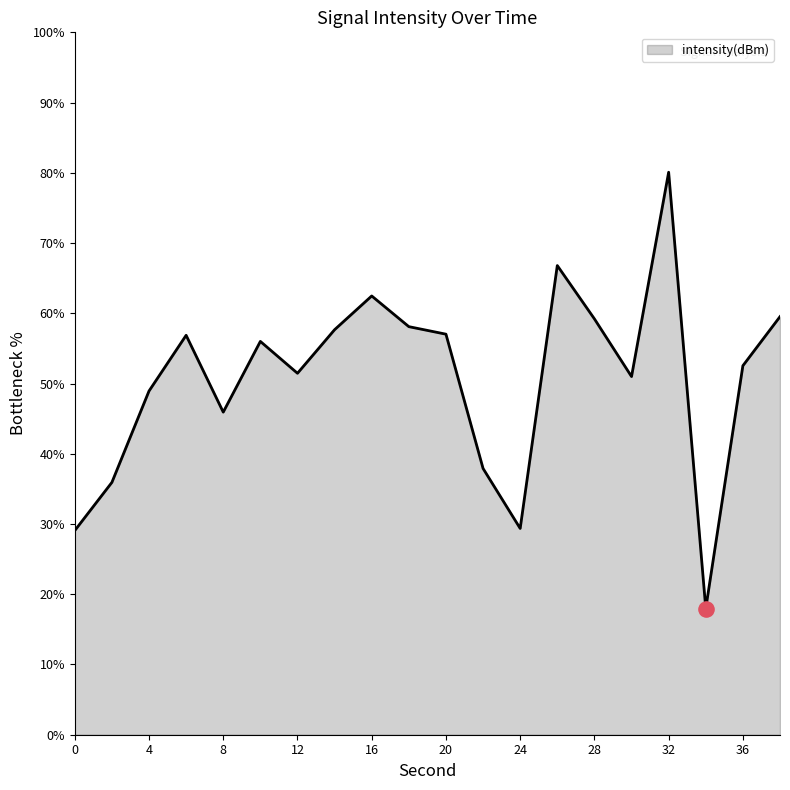

What is the difference between the maximum and minimum values?

62.1